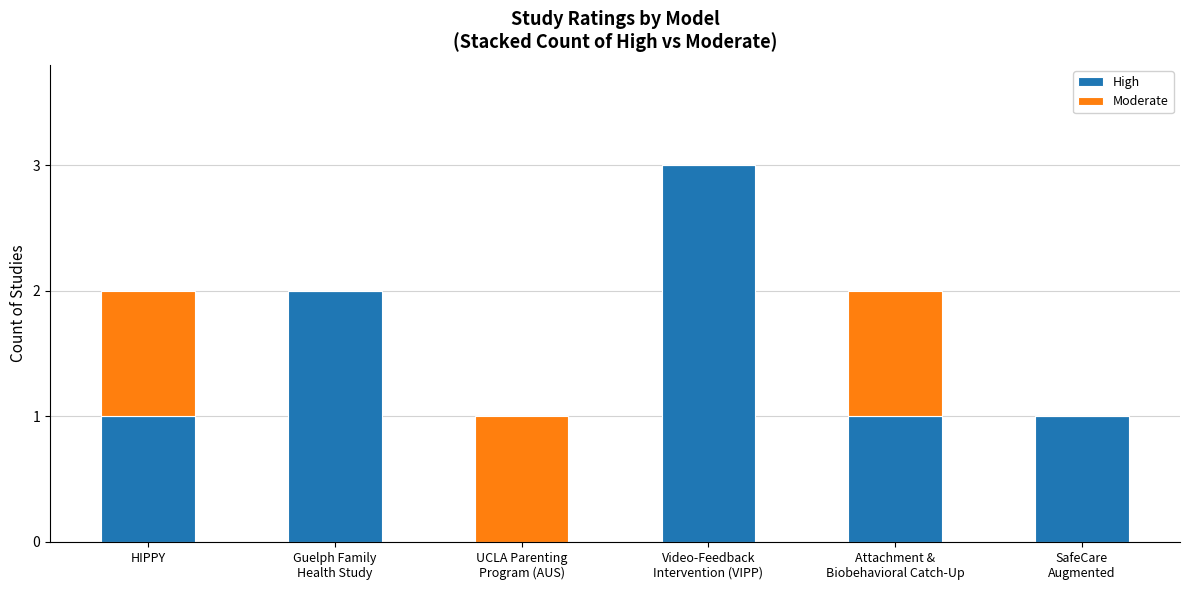

At which label does High reach its peak?

Video-Feedback
Intervention (VIPP)